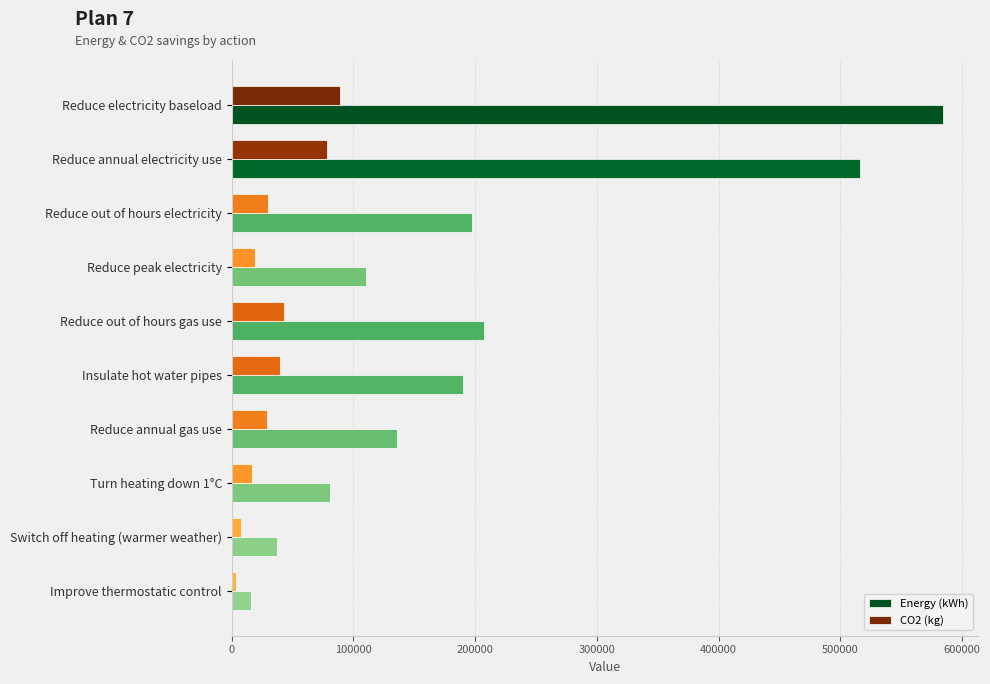

How many data points in CO2 (kg) are less than 29600?

5